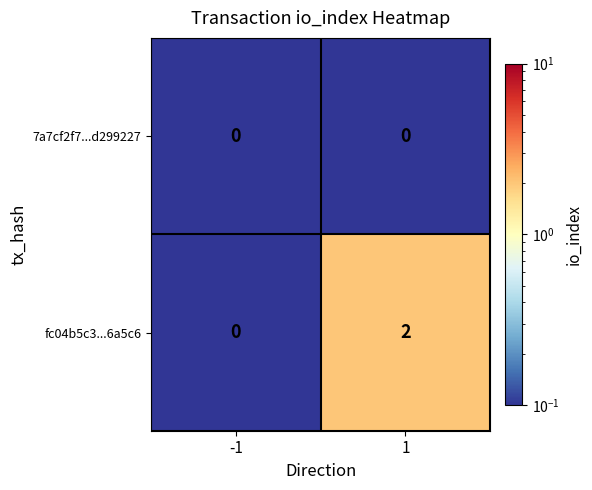

Rank the series by their maximum value, from lowest to highest.

7a7cf2f7...d299227, fc04b5c3...6a5c6